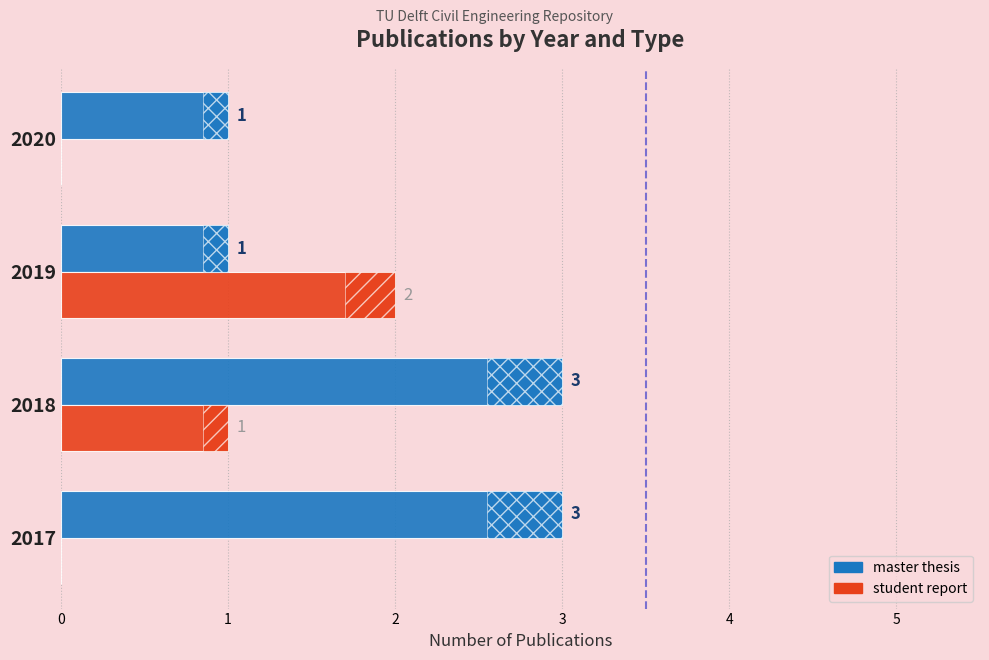

Does the chart contain any negative values?

No